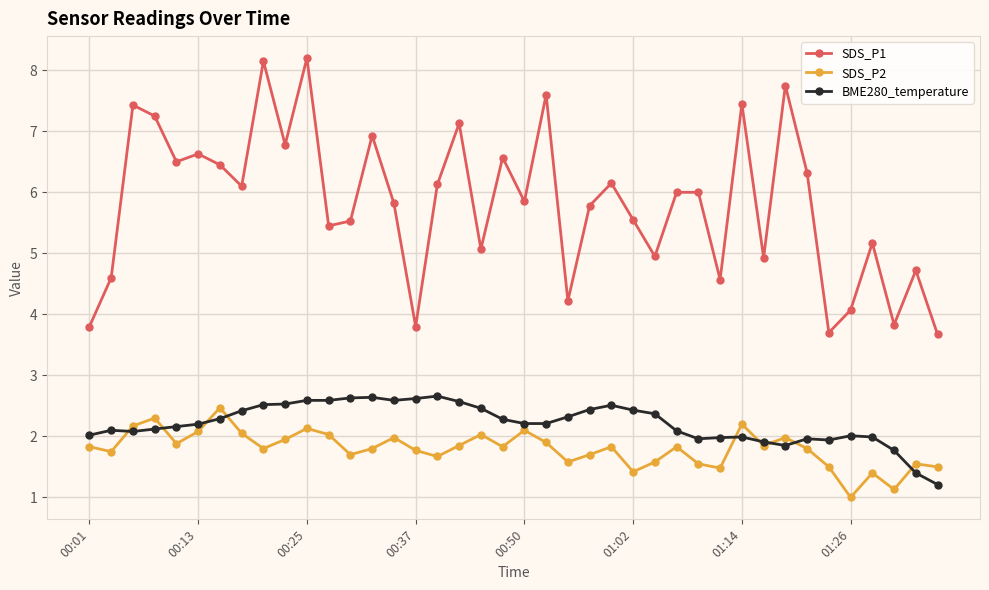

True or false: BME280_temperature has more than 1 points higher than both neighbors.

True